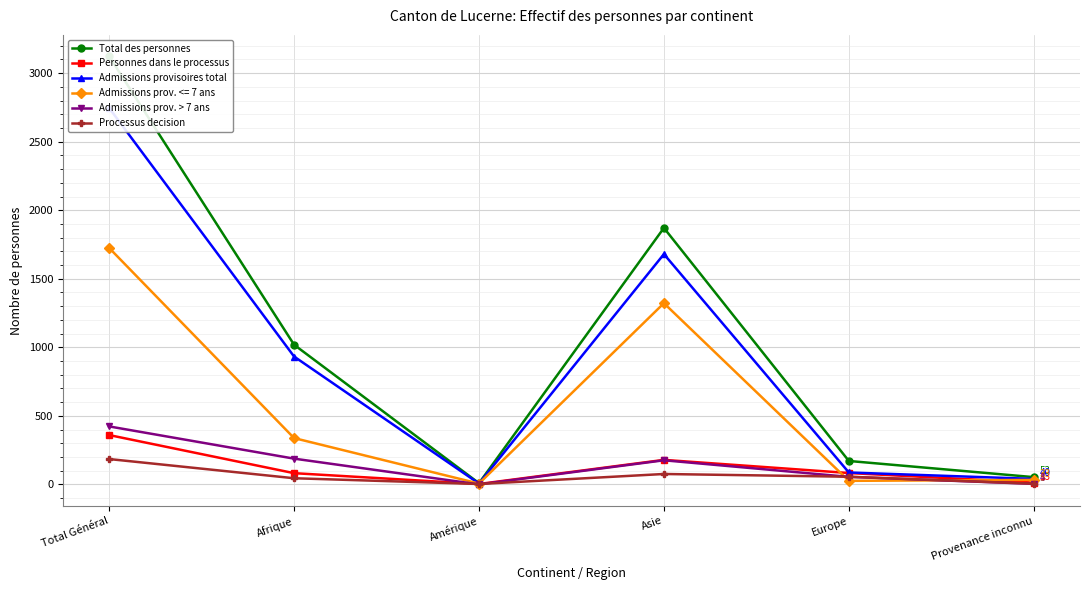

Which series has the largest range (max minus min)?

Total des personnes